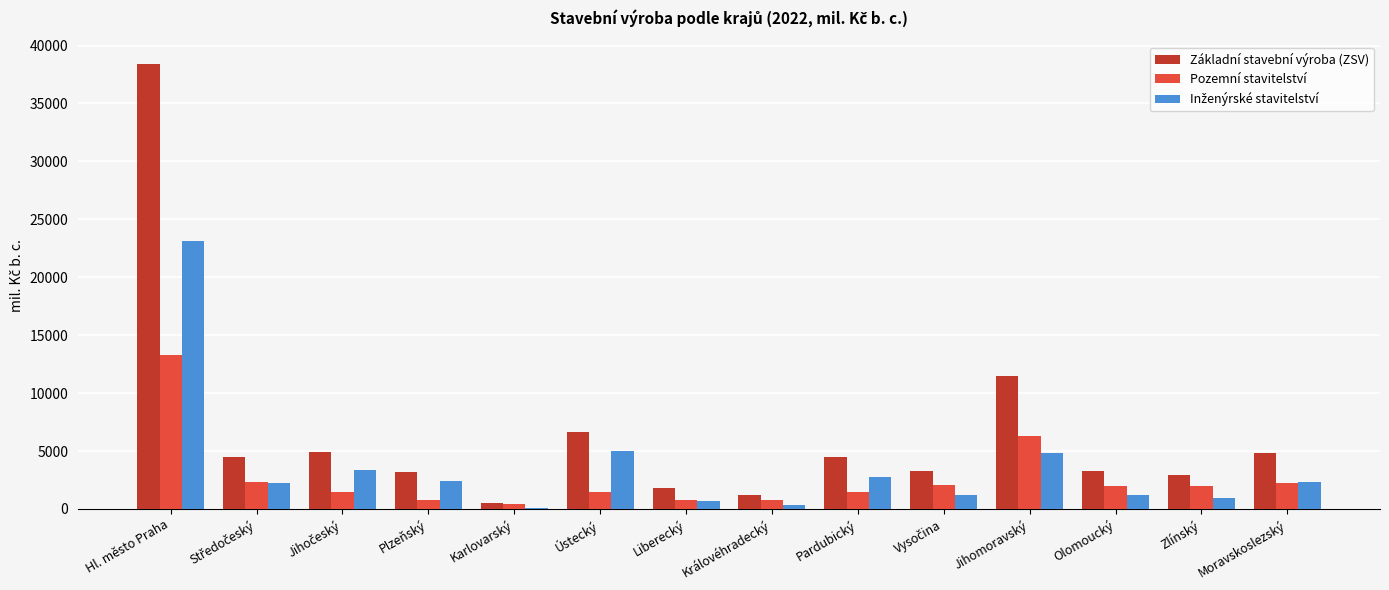

Which series has the largest range (max minus min)?

Základní stavební výroba (ZSV)